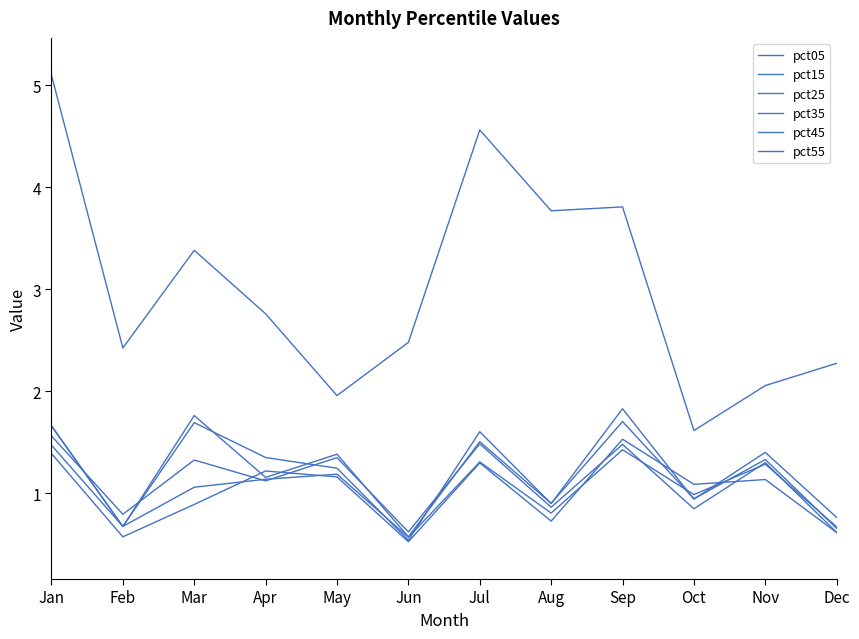

Is it true that pct25 equals 0.4 at Jun?

False